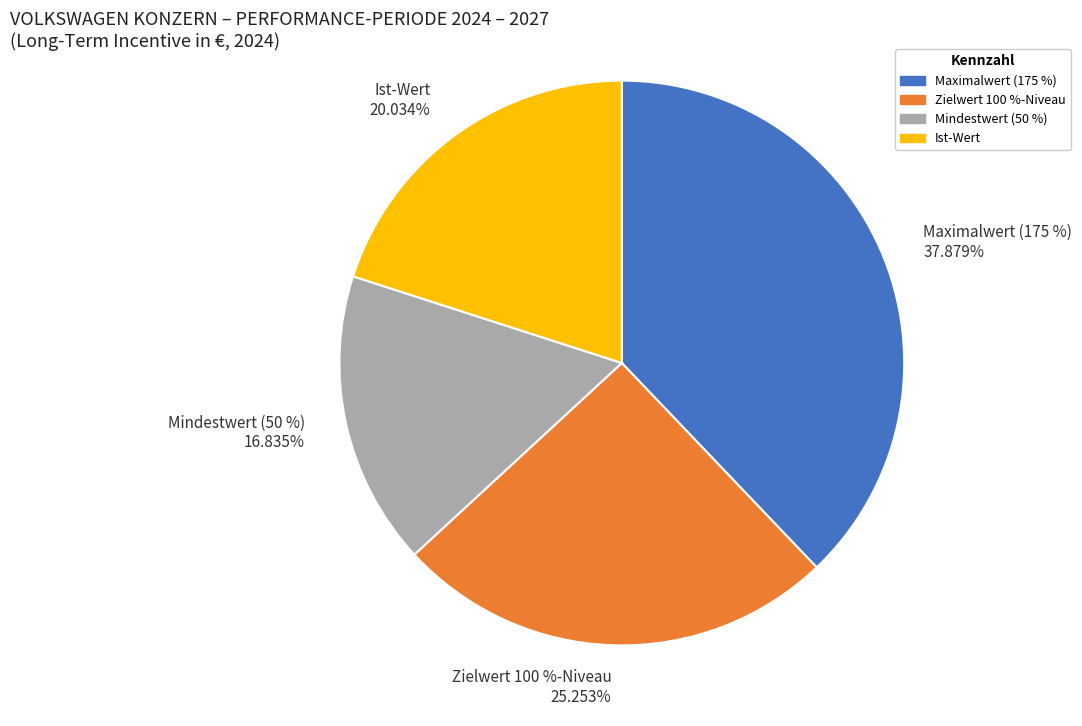

Count the number of slices in the pie.

4